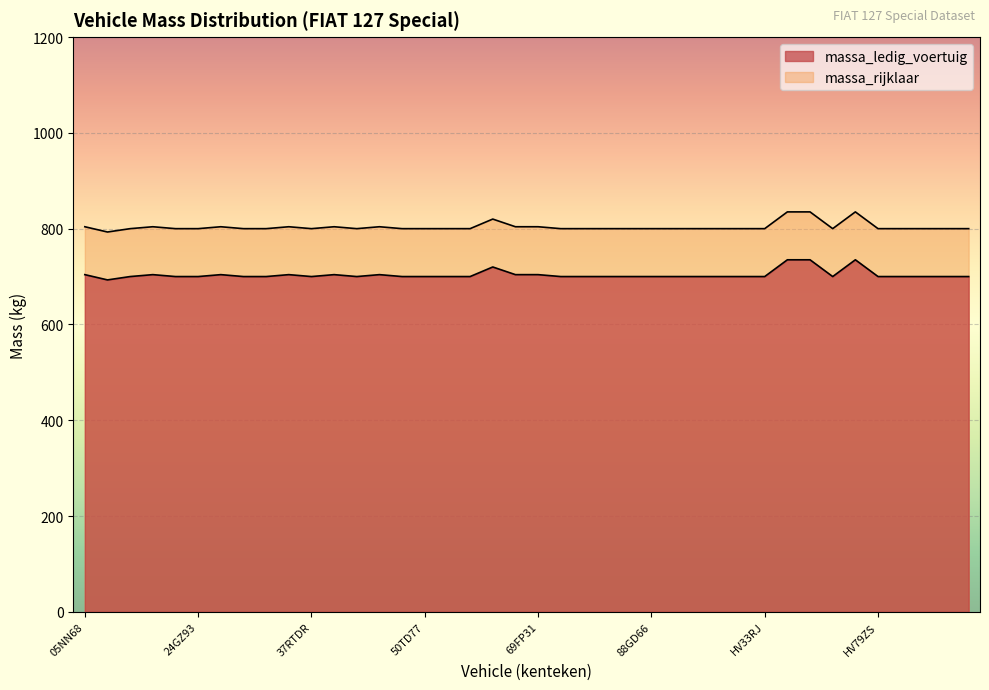

Reading left to right, what are all the values shown in this chart?

massa_ledig_voertuig: 05NN68=704	06YE55=693	12TTGL=700	16NH07=704	22FT75=700	24GZ93=700	26NR09=704	28JK19=700	28NJ97=700	31FP81=704	37RTDR=700	47FV92=704	47SG52=700	48YD11=704	49JJ20=700	50TD77=700	56ML17=700	61MF11=700	64YD79=720	68YD71=704	69FP31=704	79MK48=700	7XJN22=700	82JU81=700	86MK78=700	88GD66=700	96MR03=700	HN98YP=700	HT96DN=700	HV30JH=700	HV33RJ=700	JR98JZ=735	JS48VG=735	JZ85LY=700	KB53PB=735	HV79ZS=700	HY93YG=700	JK30VD=700	JL25ZR=700	JL98ZP=700
massa_rijklaar: 05NN68=804	06YE55=793	12TTGL=800	16NH07=804	22FT75=800	24GZ93=800	26NR09=804	28JK19=800	28NJ97=800	31FP81=804	37RTDR=800	47FV92=804	47SG52=800	48YD11=804	49JJ20=800	50TD77=800	56ML17=800	61MF11=800	64YD79=820	68YD71=804	69FP31=804	79MK48=800	7XJN22=800	82JU81=800	86MK78=800	88GD66=800	96MR03=800	HN98YP=800	HT96DN=800	HV30JH=800	HV33RJ=800	JR98JZ=835	JS48VG=835	JZ85LY=800	KB53PB=835	HV79ZS=800	HY93YG=800	JK30VD=800	JL25ZR=800	JL98ZP=800